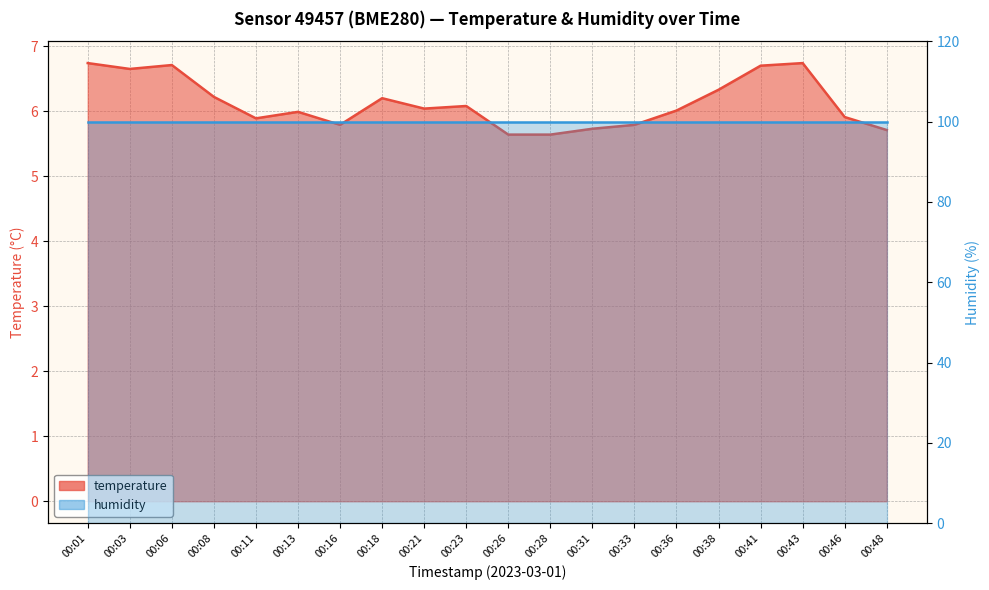

The chart shows a value of 4.0 at 00:18. True or false?

False